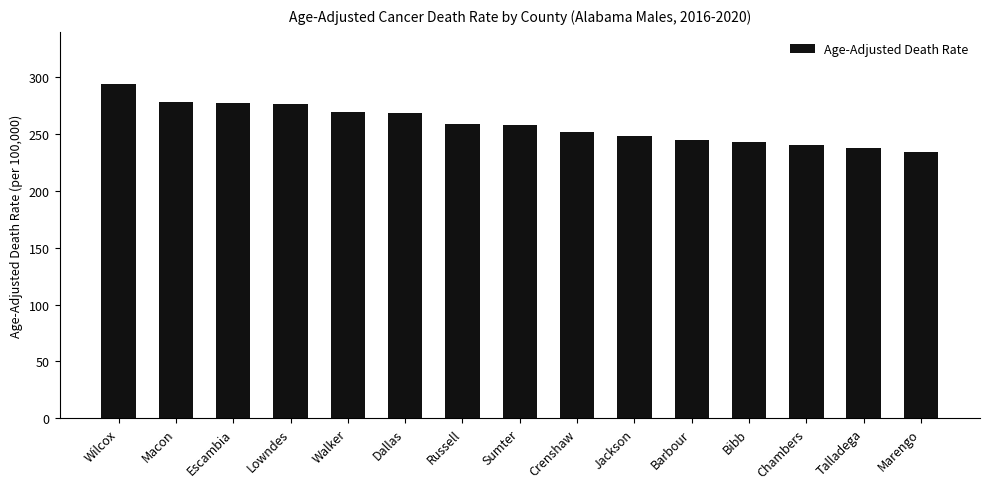

Is it true that the value at Dallas is 268.5?

True